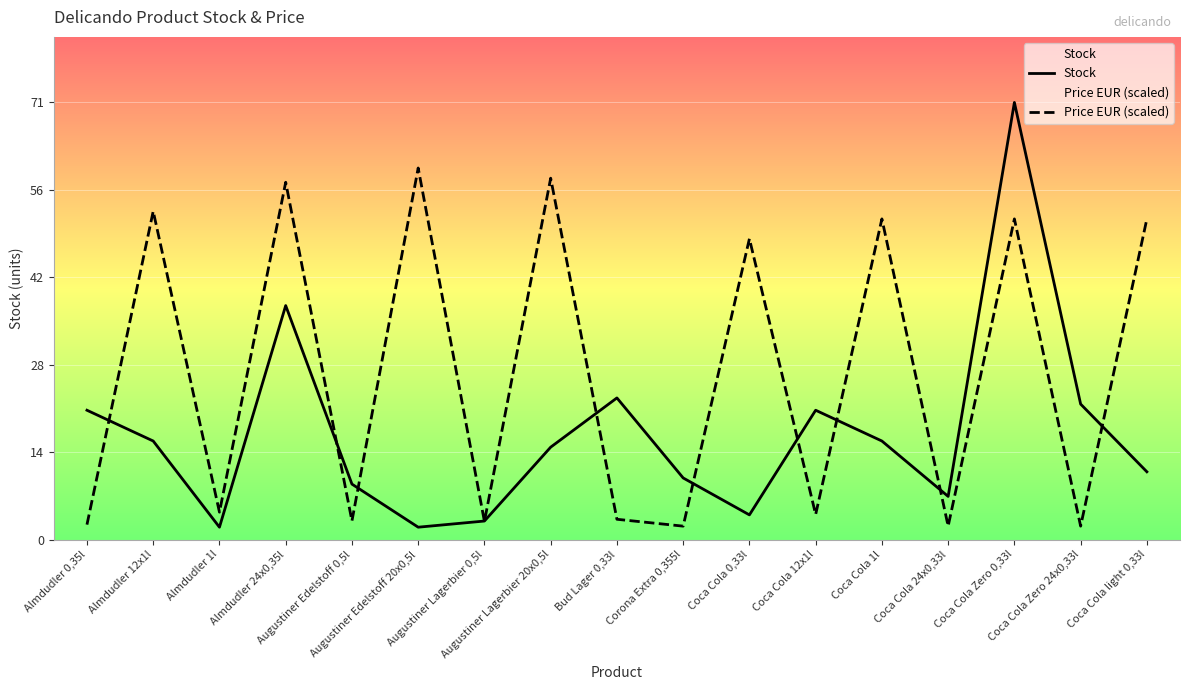

What is the difference between the Stock values at Augustiner Edelstoff 20x0,5l and Coca Cola Zero 0,33l?

69.0